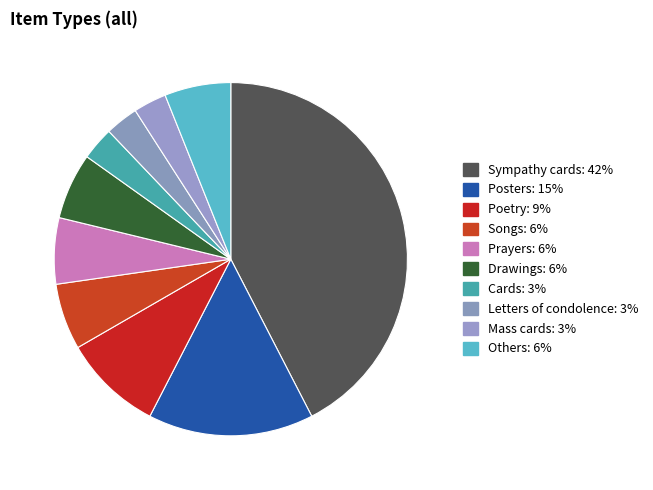

Which slice is the largest?

Sympathy cards